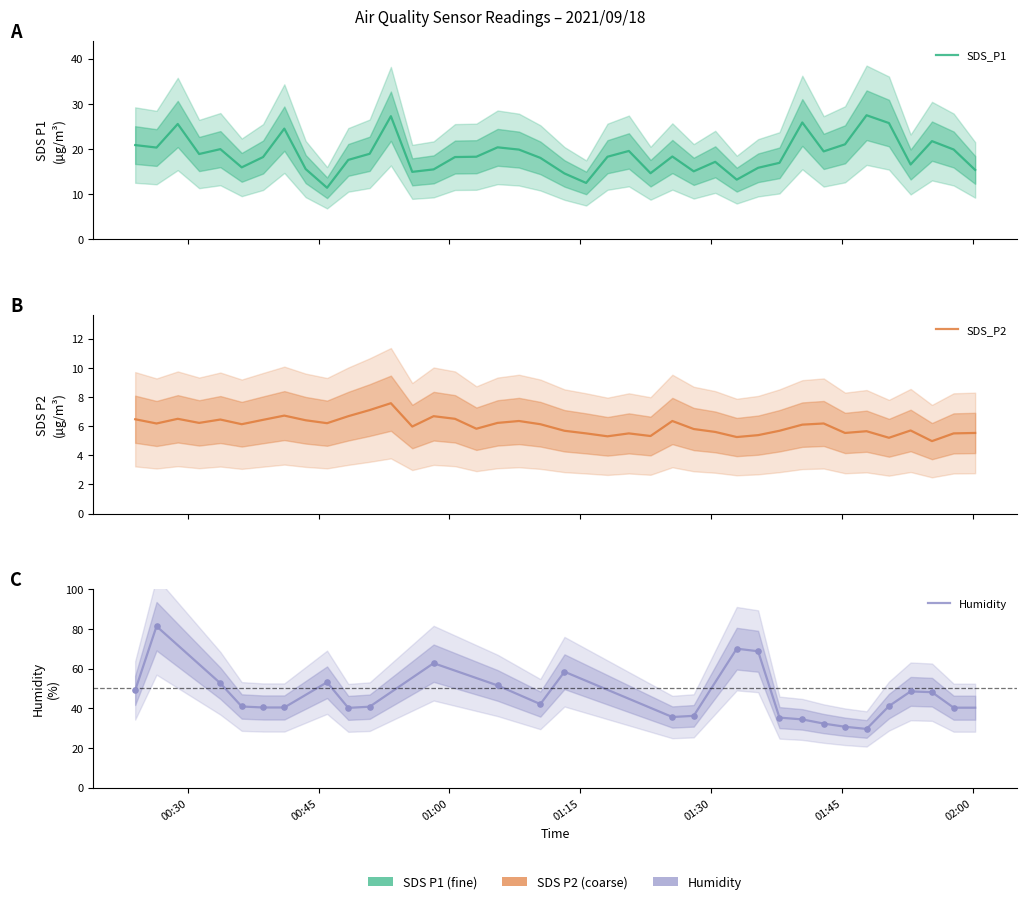

Which series reaches the minimum Y coordinate?

SDS_P2